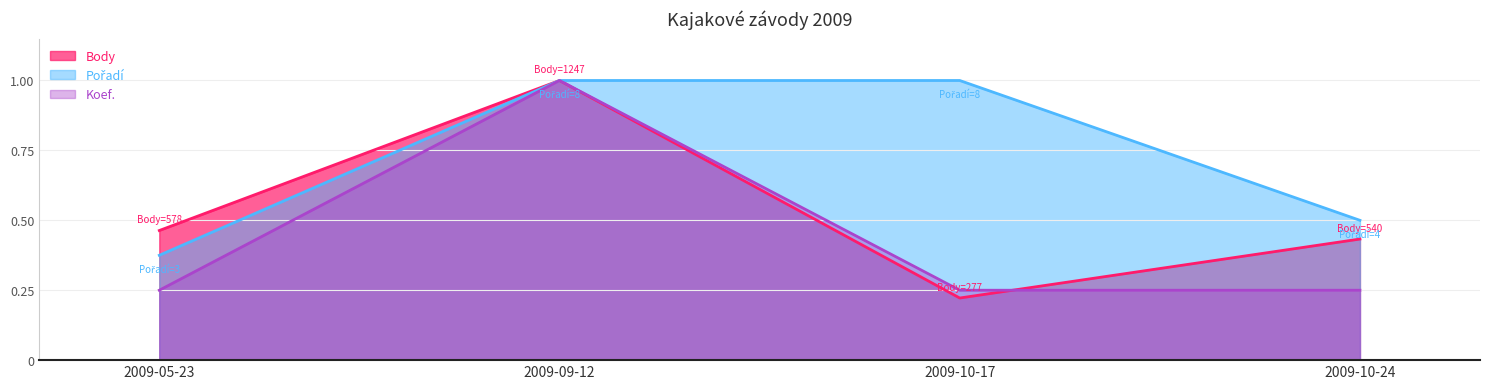

How many lines are shown in the chart?

3